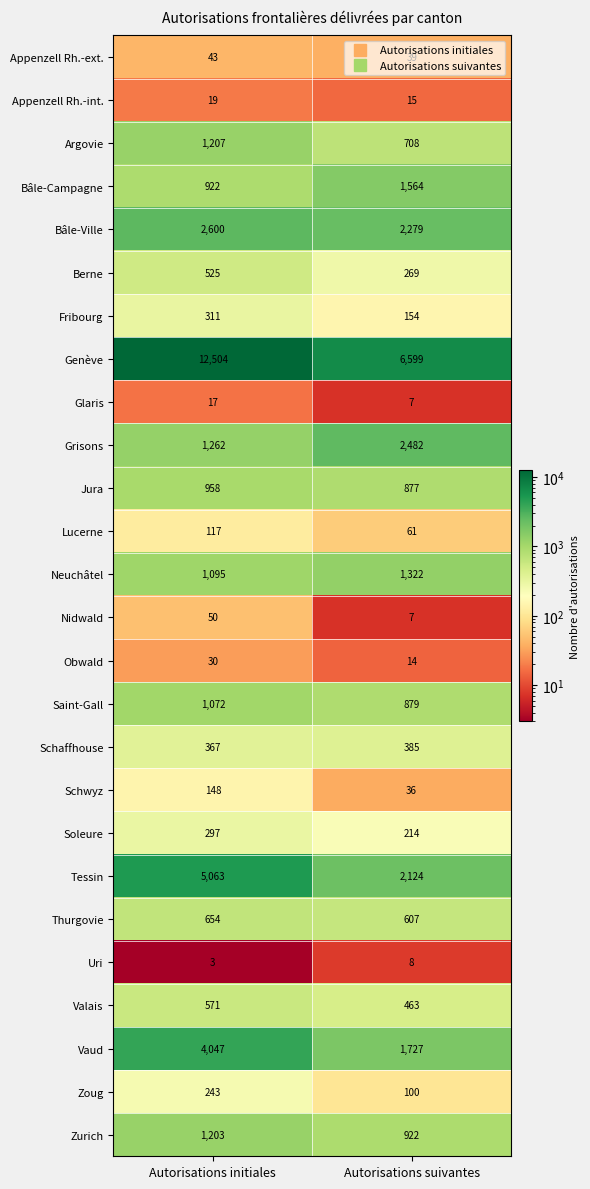

Where is Bâle-Ville nearest to the value 2439?

Autorisations suivantes